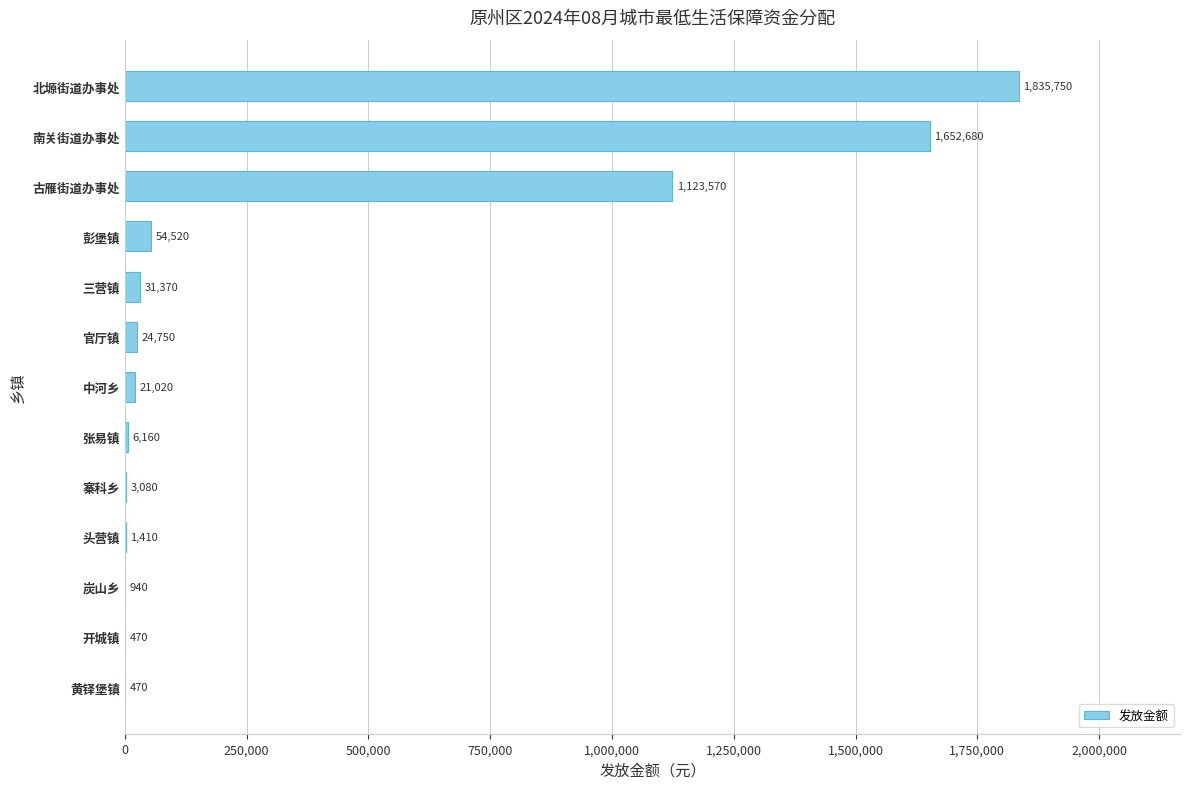

What is the maximum value shown in the chart?

1835750